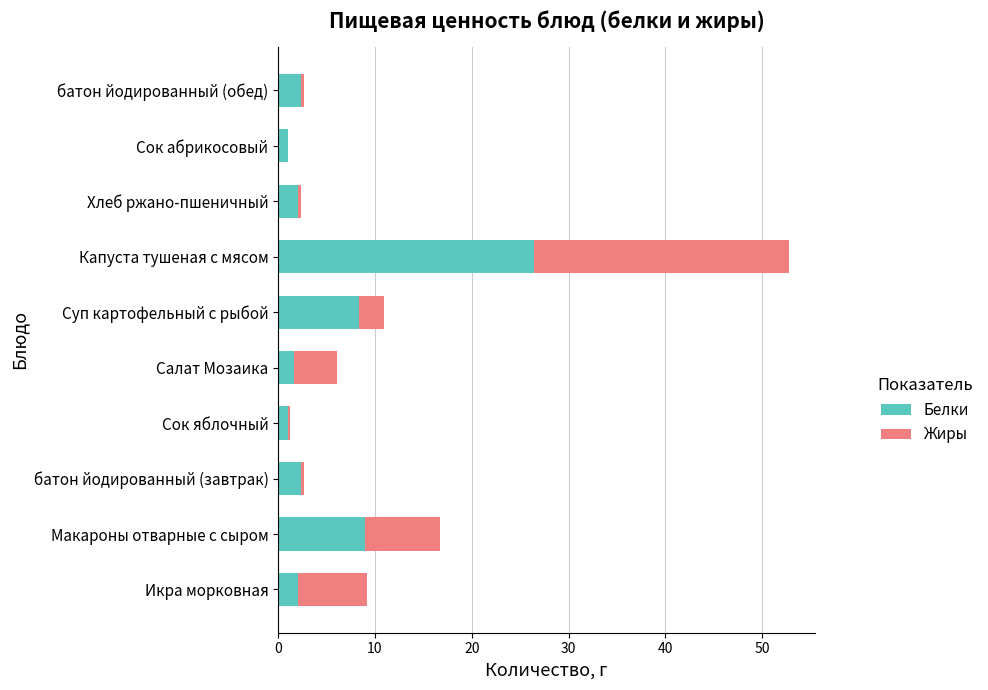

What is the highest value of the Белки series?

26.4